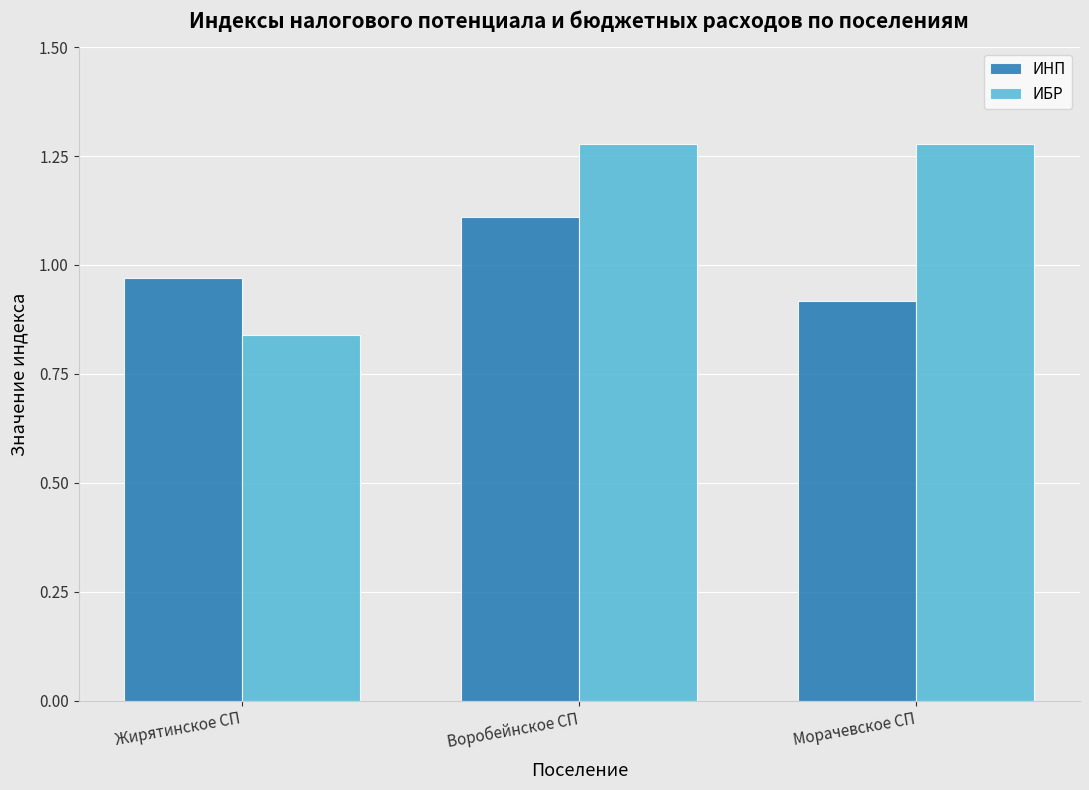

At which label is ИБР closest to 1?

Жирятинское СП